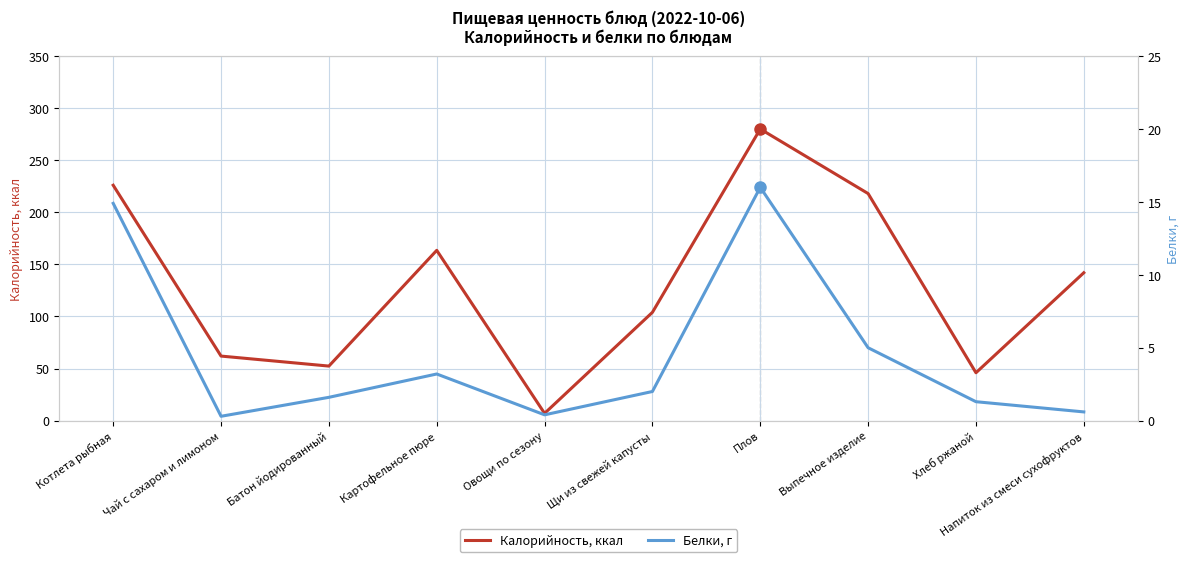

Reading right to left, what are all the values shown in this chart?

Калорийность, ккал: Напиток из смеси сухофруктов=142.0	Хлеб ржаной=46.0	Выпечное изделие=218.0	Плов=280.0	Щи из свежей капусты=104.0	Овощи по сезону=7.0	Картофельное пюре=163.5	Батон йодированный=52.4	Чай с сахаром и лимоном=62.0	Котлета рыбная=226.0
Белки, г: Напиток из смеси сухофруктов=0.6	Хлеб ржаной=1.3	Выпечное изделие=5.0	Плов=16.0	Щи из свежей капусты=2.0	Овощи по сезону=0.4	Картофельное пюре=3.2	Батон йодированный=1.6	Чай с сахаром и лимоном=0.3	Котлета рыбная=14.9